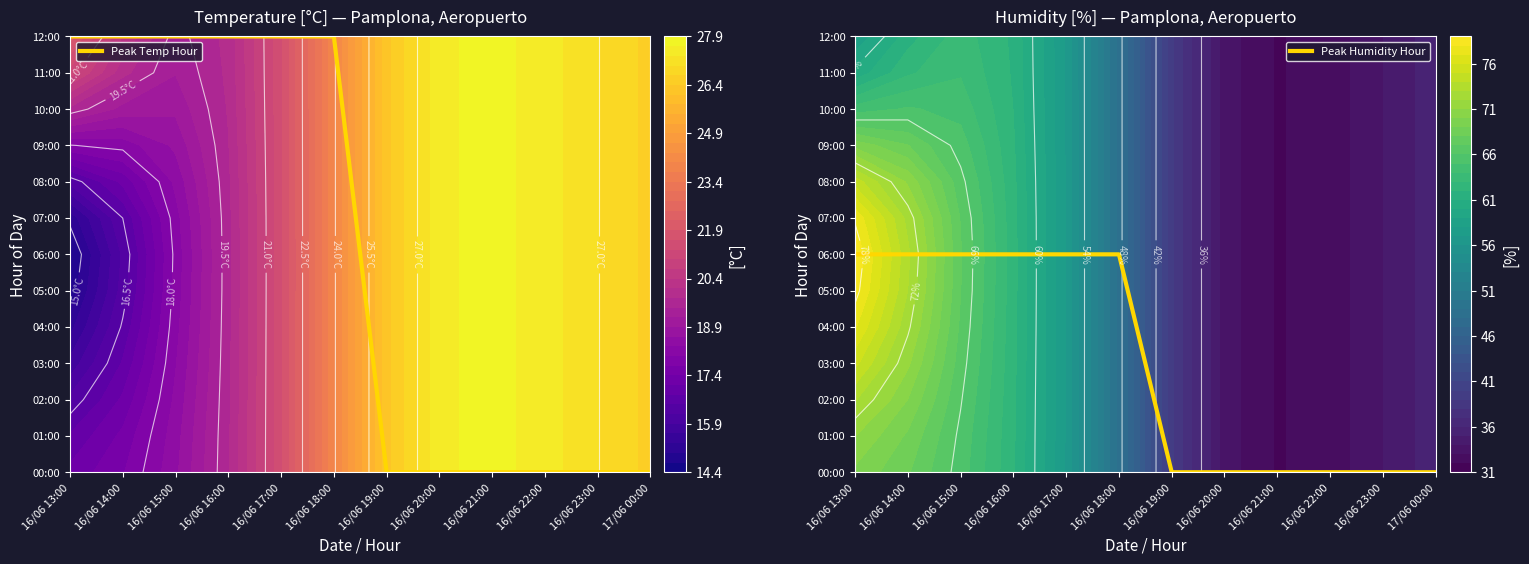

What is the total value across all series at 16/06 17:00?

18